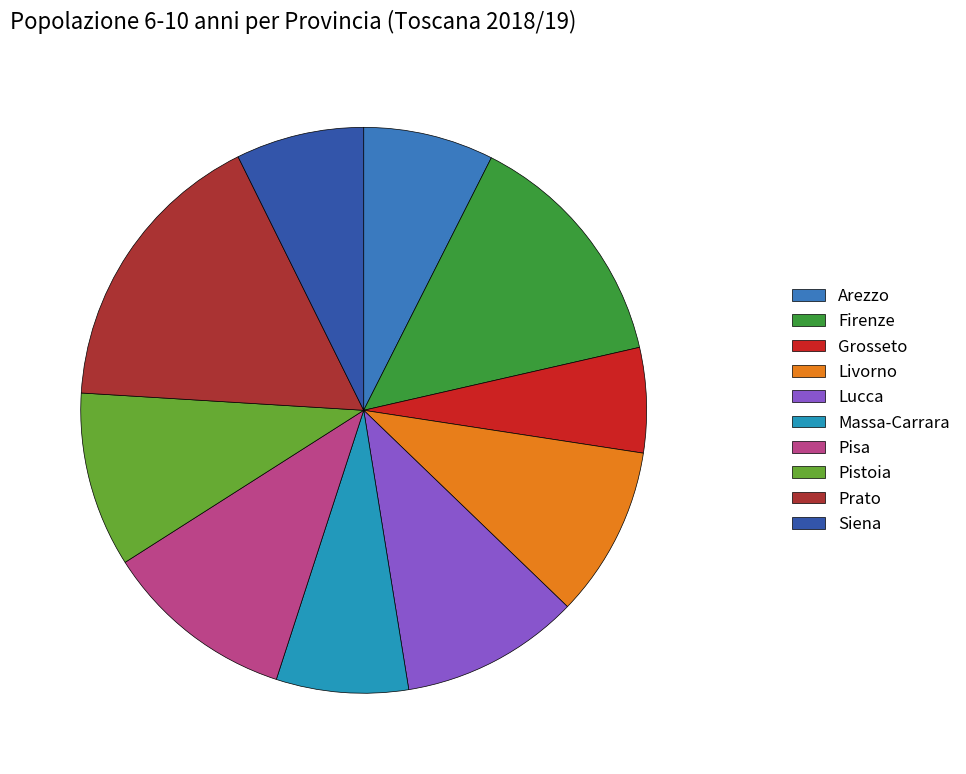

What portion of the pie excludes Massa-Carrara?

92.5%